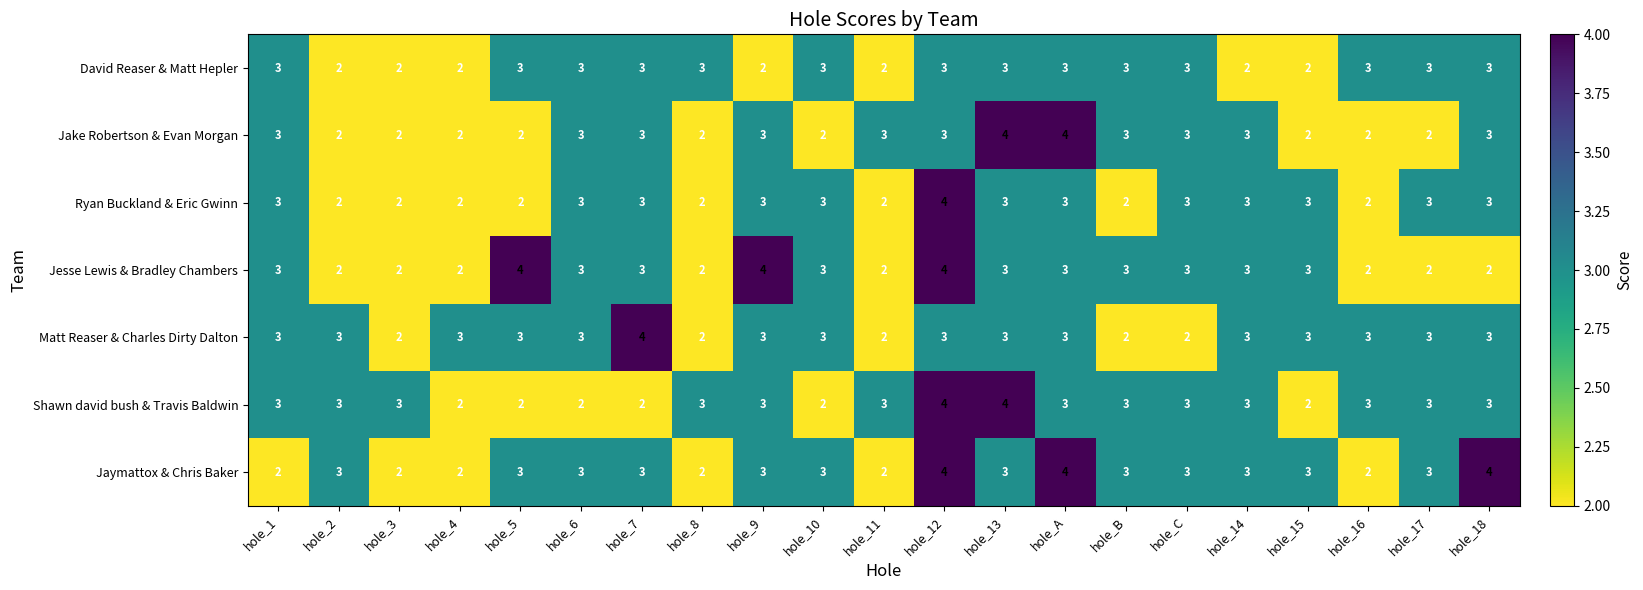

What is the average value of the Shawn david bush & Travis Baldwin series?

3